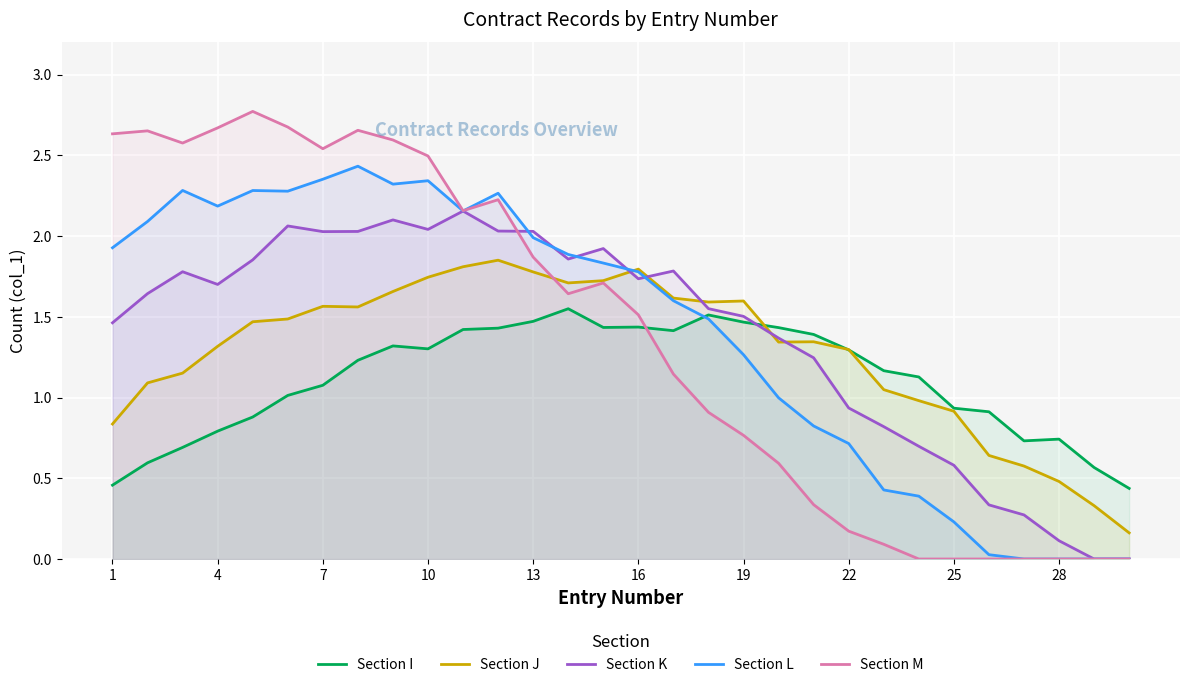

What is the greatest value displayed?

2.8